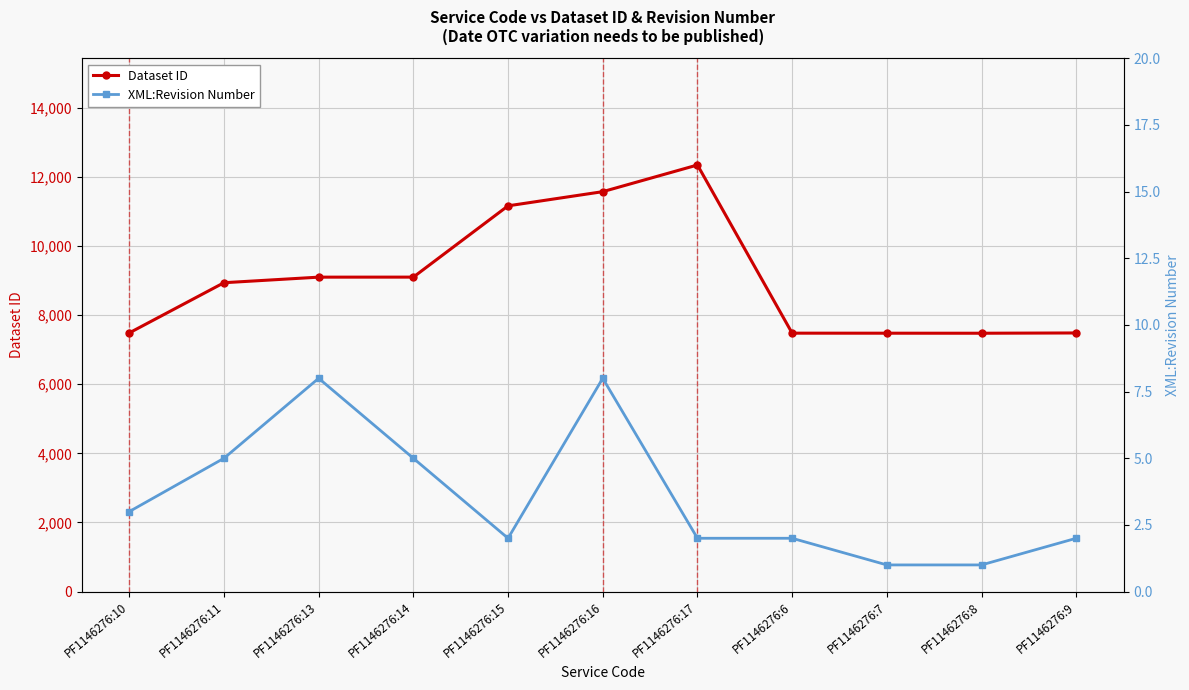

What is the maximum value shown in the chart?

12346